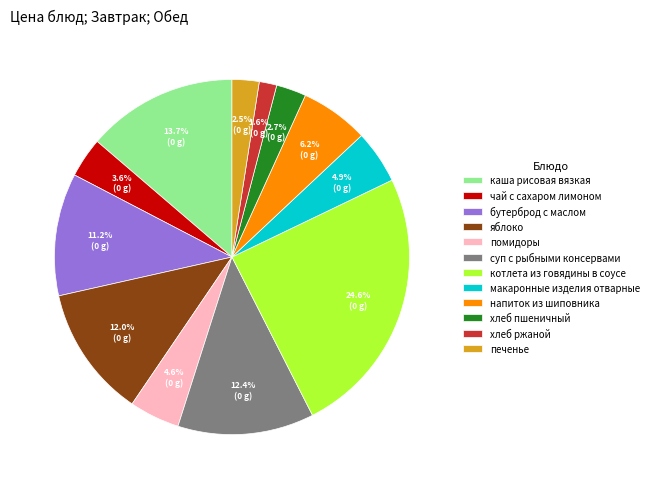

What percentage is NOT represented by напиток из шиповника?

93.8%